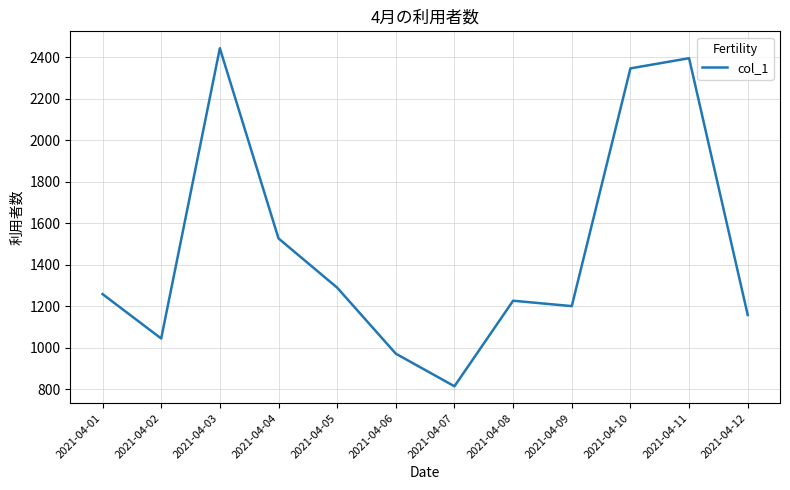

What is the smallest value displayed?

815